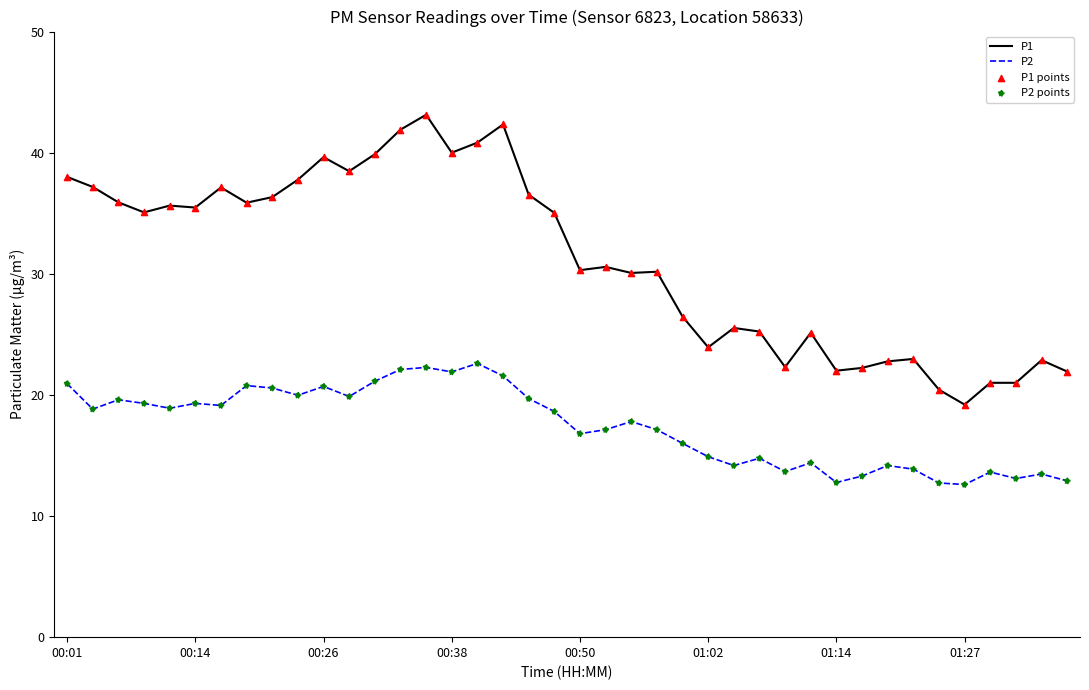

True or false: P2 and P1 intersect in this chart.

False